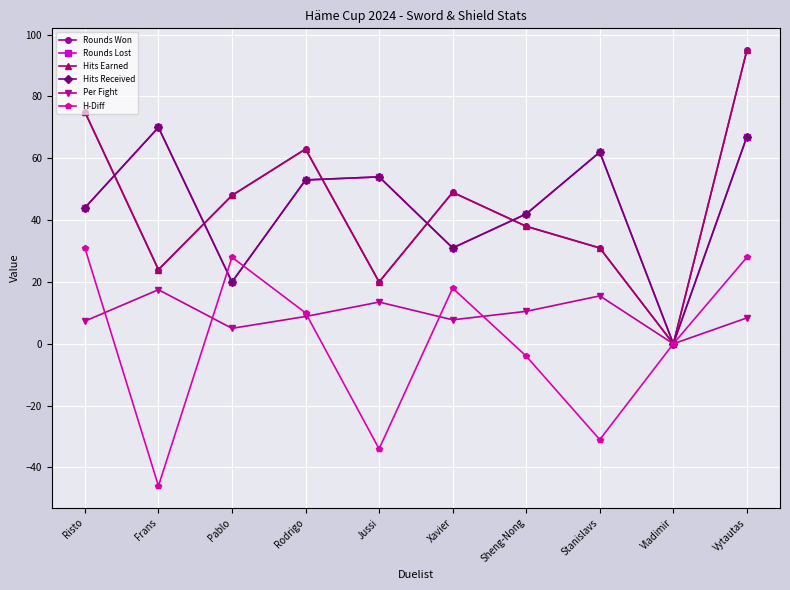

What is the maximum value for Hits Received?

70.0